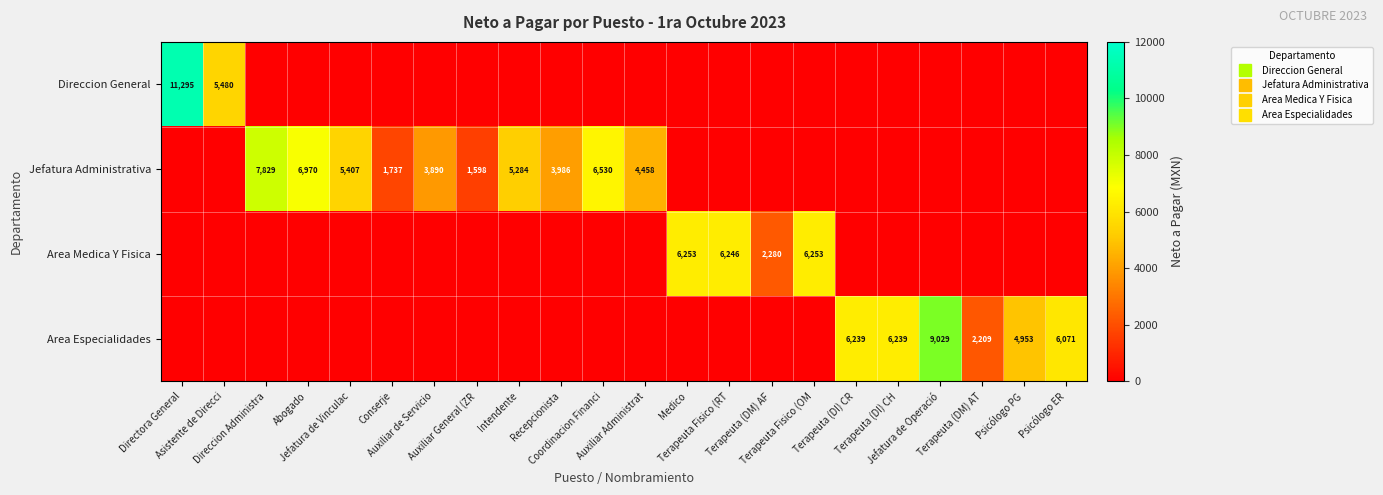

Where is Area Especialidades nearest to the value 4514?

Psicólogo PG